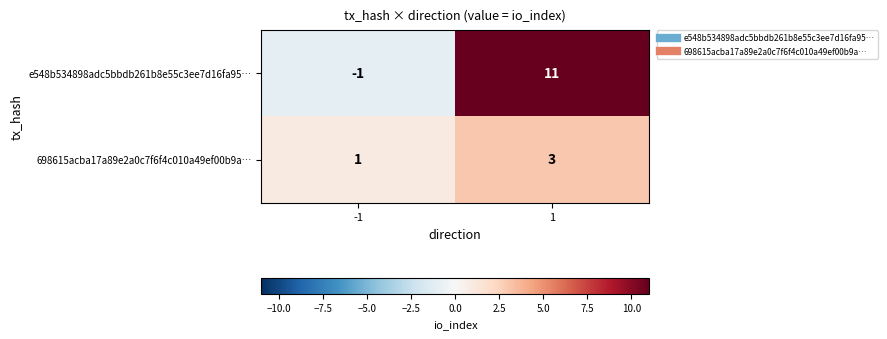

List the series in order of their overall mean, lowest first.

698615acba17a89e2a0c7f6f4c010a49ef00b9a…, e548b534898adc5bbdb261b8e55c3ee7d16fa95…